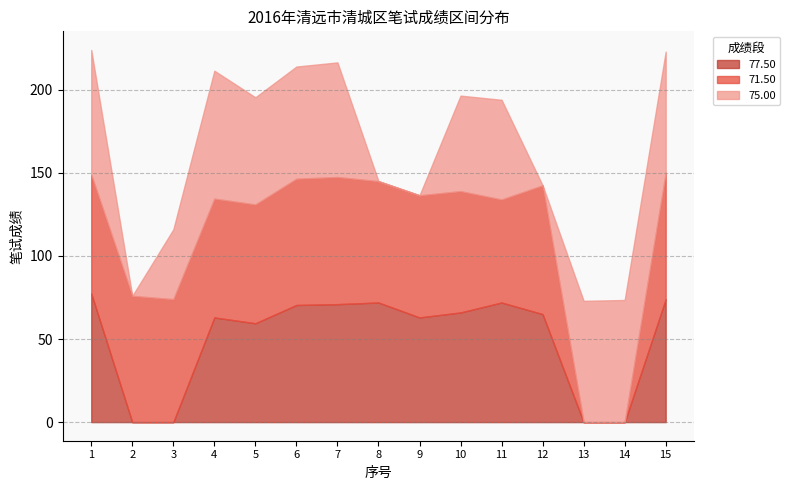

Does the chart have visible grid lines?

Yes